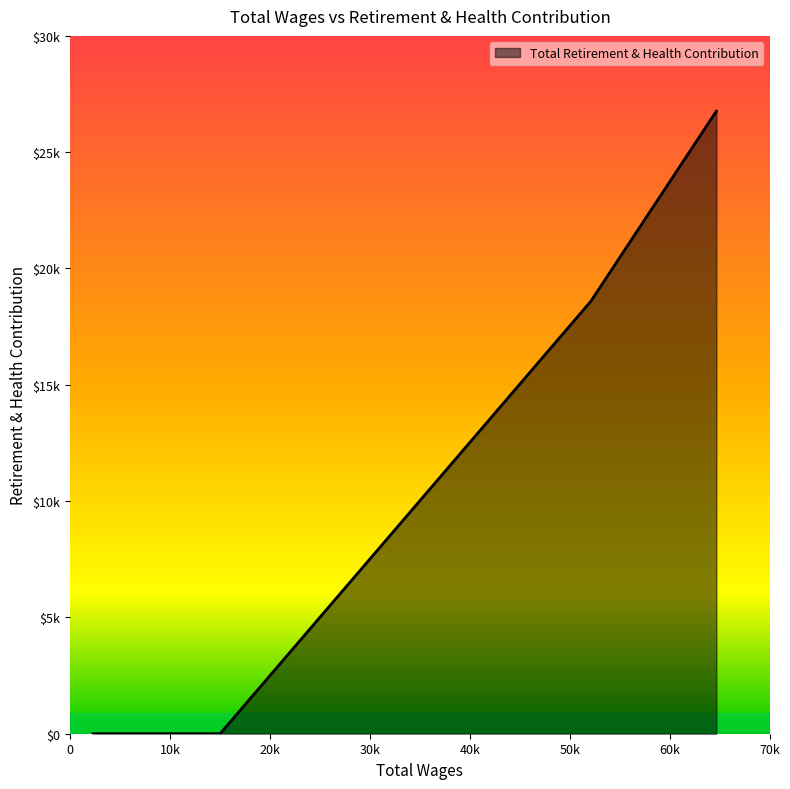

Is this an area chart (filled region under the line)?

Yes